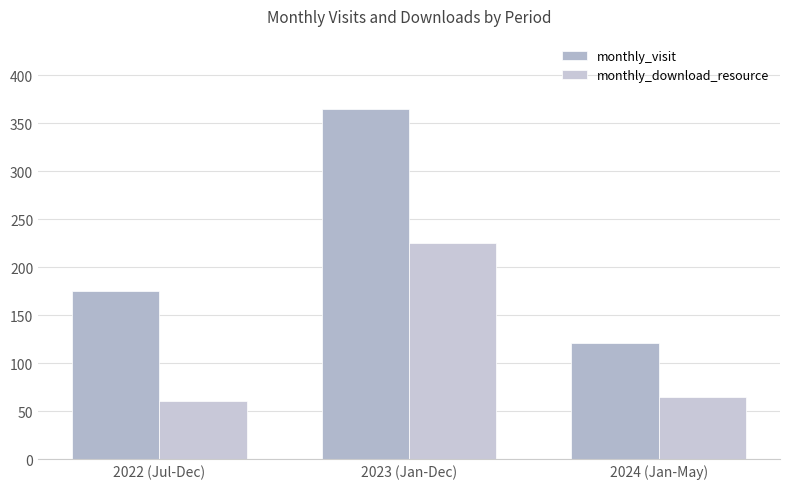

List the series in order of their overall mean, lowest first.

monthly_download_resource, monthly_visit